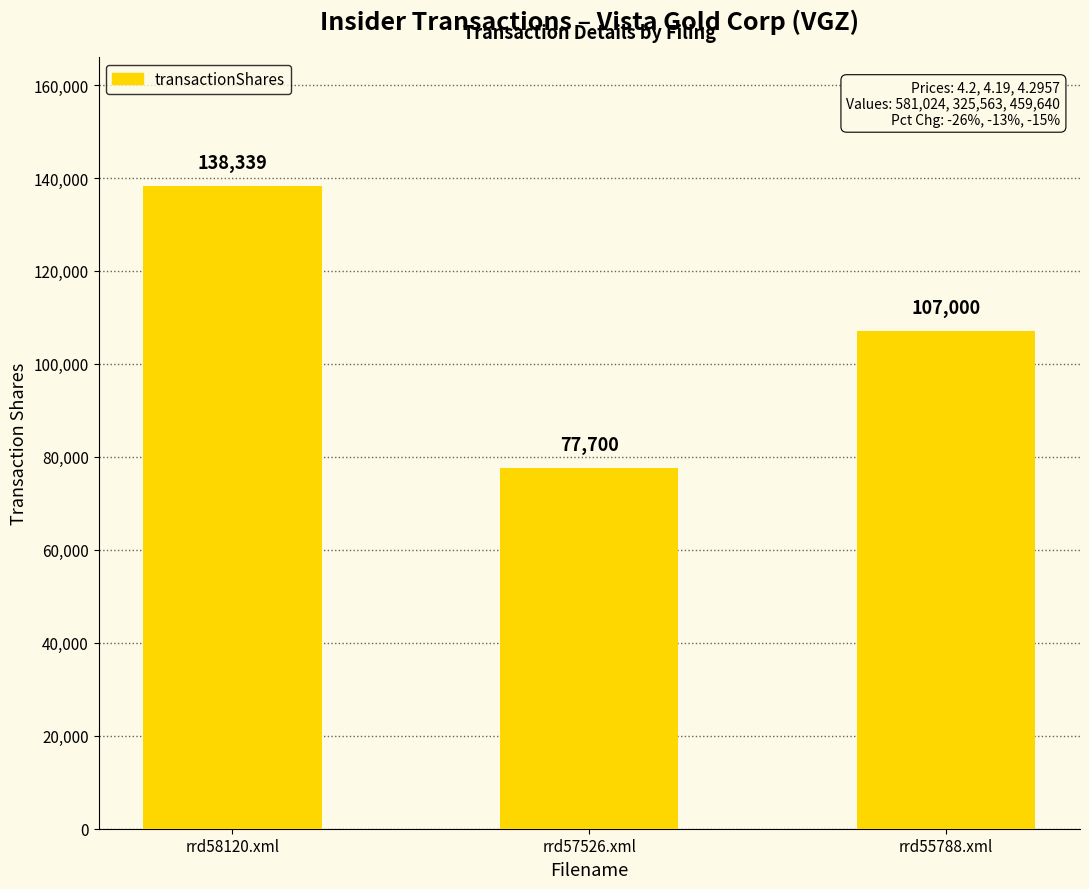

What is the change in value from rrd58120.xml to rrd55788.xml?

-31339